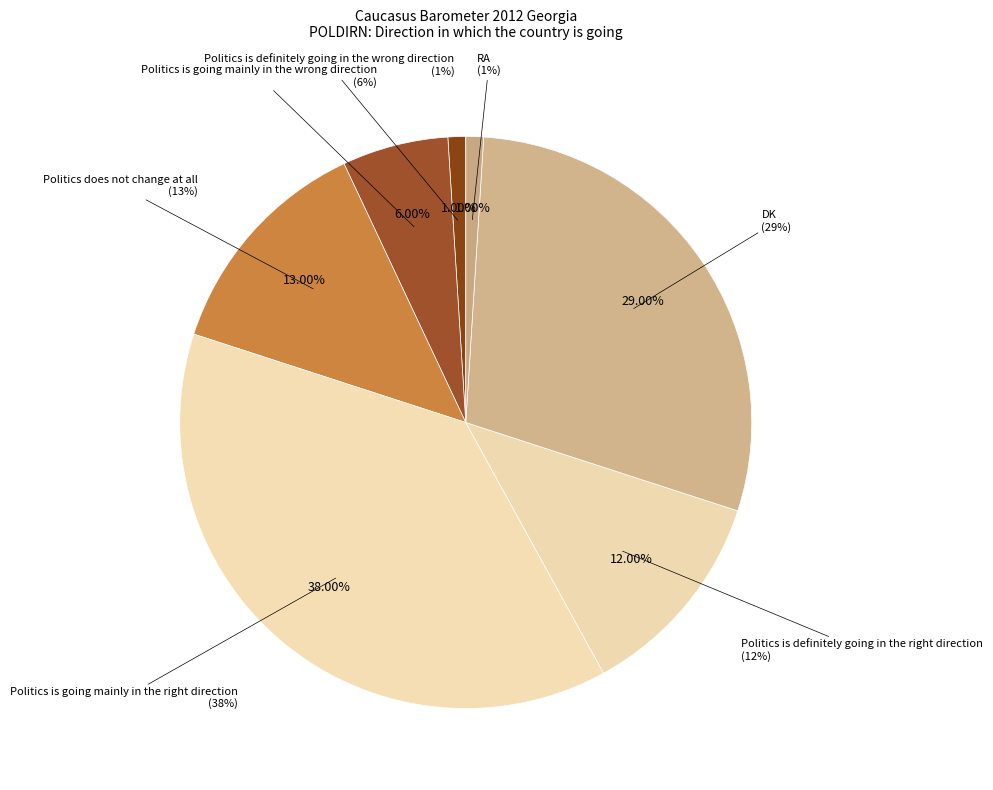

How many slices are in this pie chart?

7